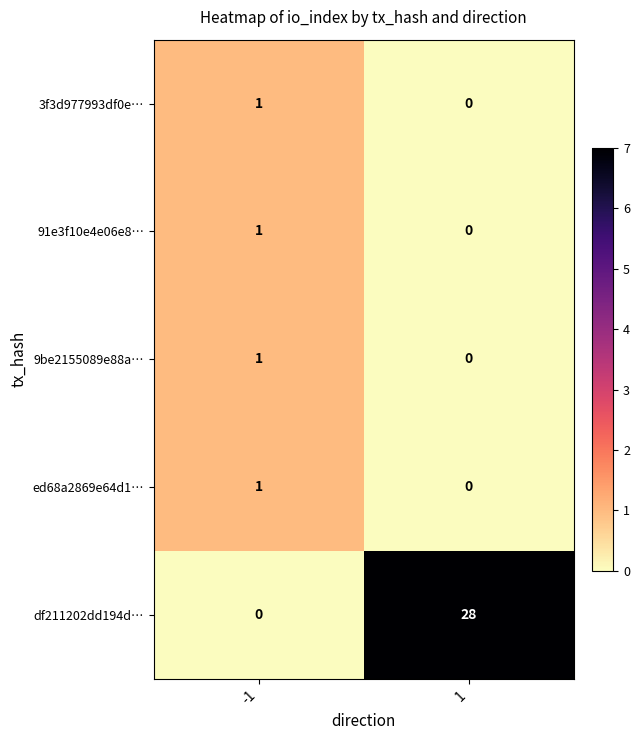

What is the difference between the df211202dd194d… values at 1 and -1?

28